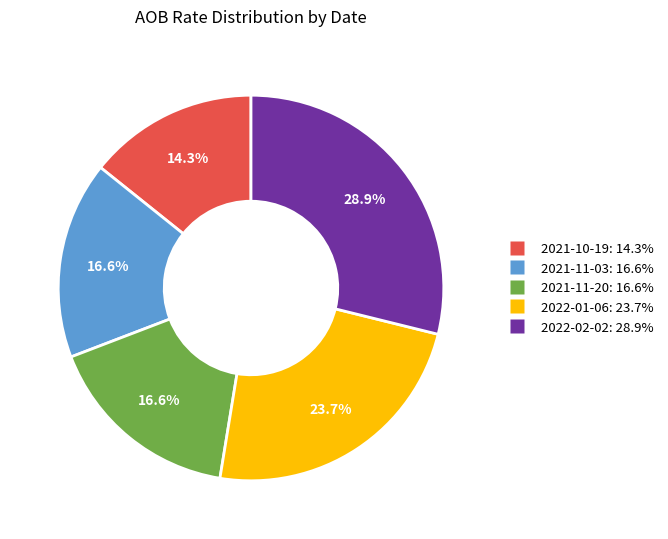

Which slice is the smallest?

2021-10-19